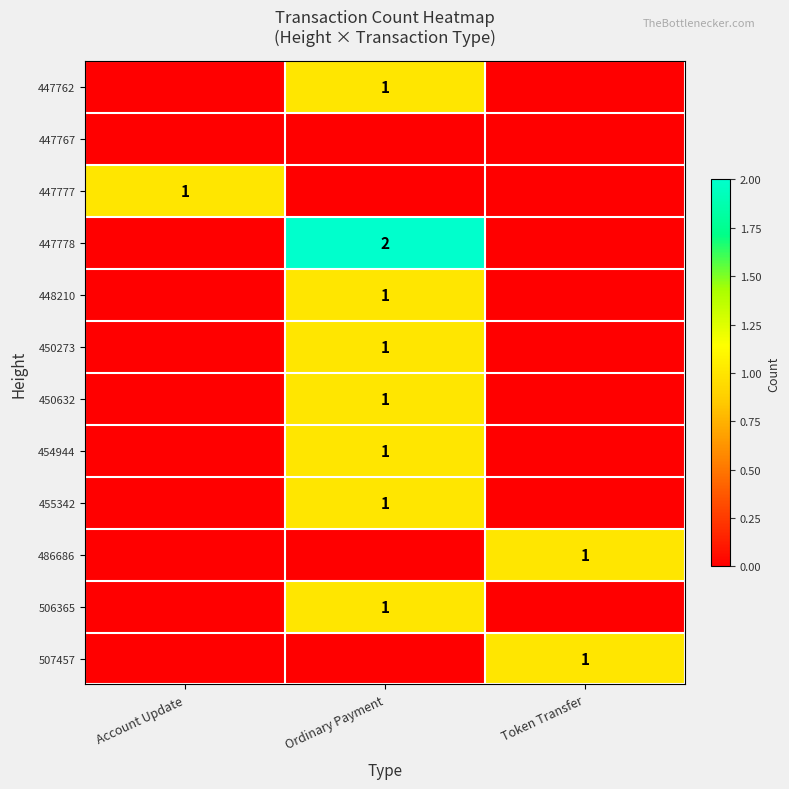

The 486686 series shows 1 at Token Transfer. True or false?

True